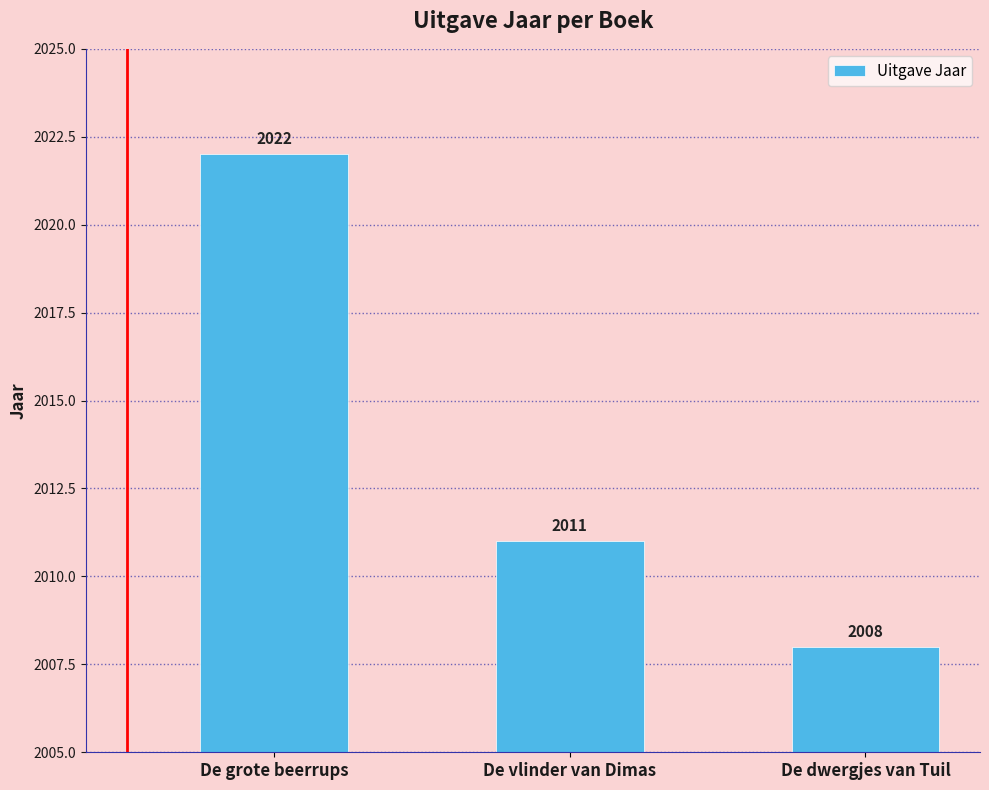

Reading left to right, list all the values displayed in this chart.

2022	2011	2008